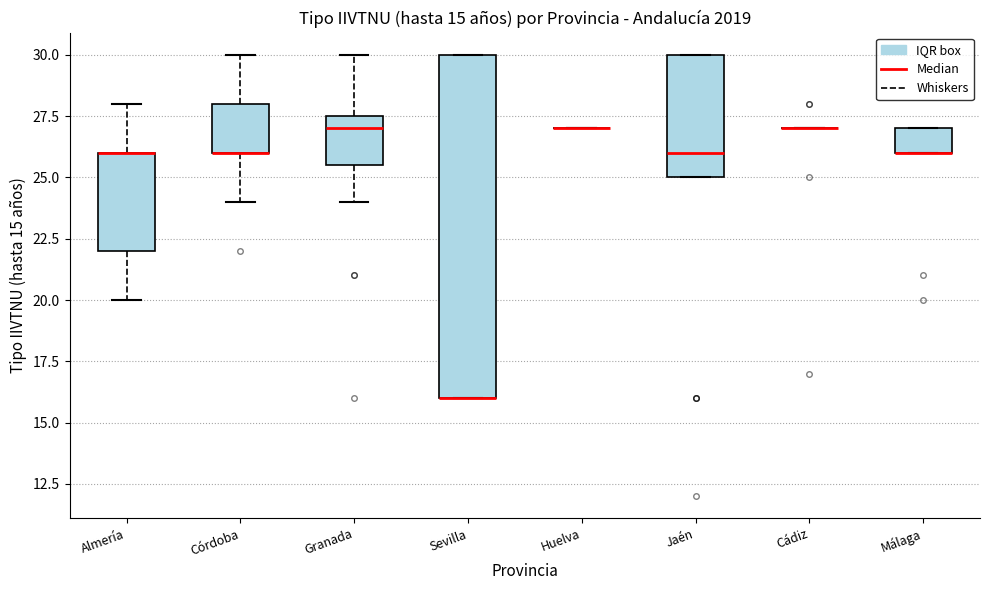

Which box is the tallest, from its lower edge to its upper edge?

Sevilla